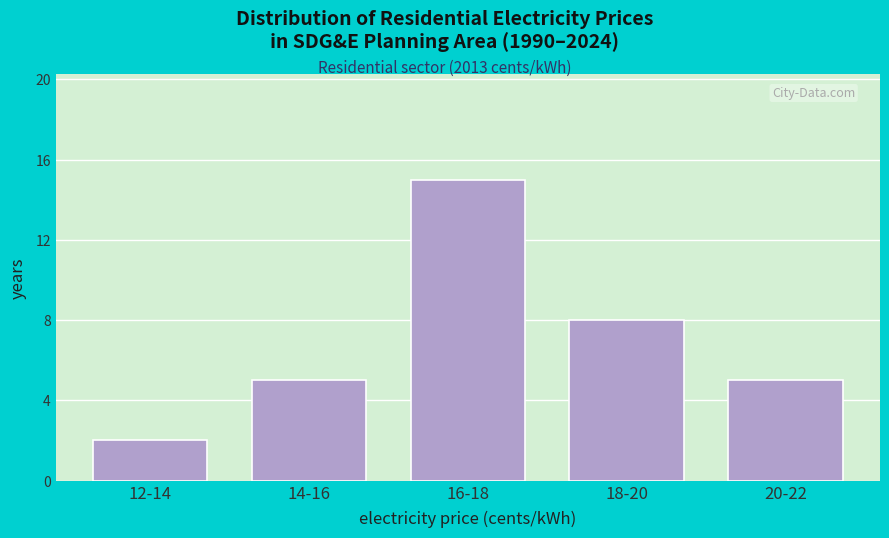

Reading left to right, what are all the values shown in this chart?

12-14=2	14-16=5	16-18=15	18-20=8	20-22=5